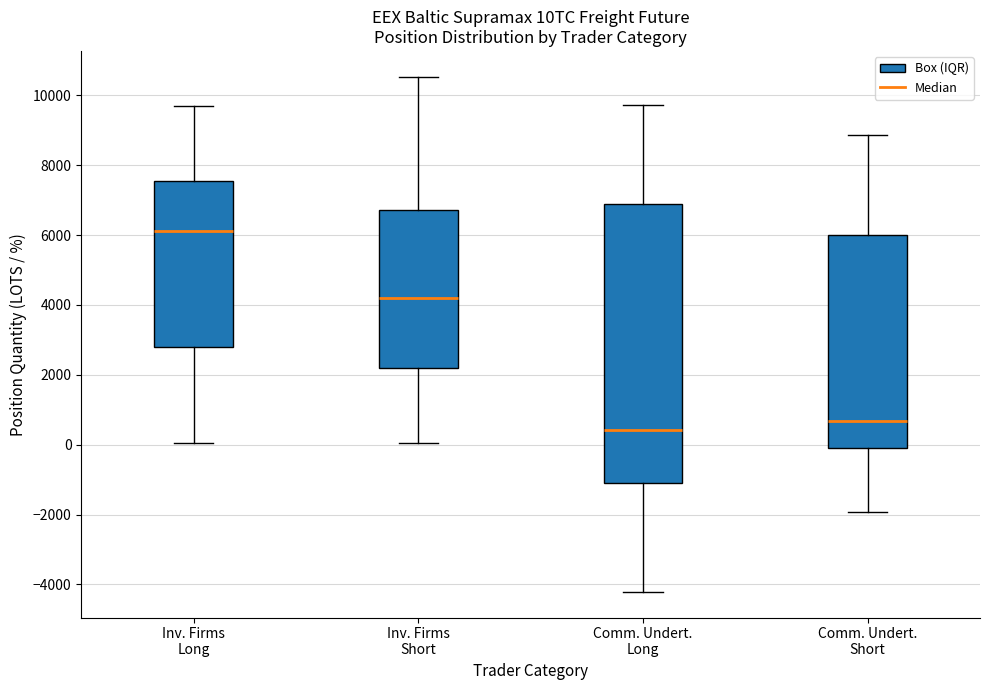

Reading left to right, read every box against the y-axis: the position of its median line, the range the box covers, and the ends of its whiskers. The values are not printed on the chart, so give them approximately, as read against the axis.

Inv. Firms Long: median 6200, box 2800 to 7600, whiskers 0 to 9600
Inv. Firms Short: median 4200, box 2200 to 6800, whiskers 0 to 10600
Comm. Undert. Long: median 400, box -1200 to 6800, whiskers -4200 to 9800
Comm. Undert. Short: median 600, box 0 to 6000, whiskers -2000 to 8800